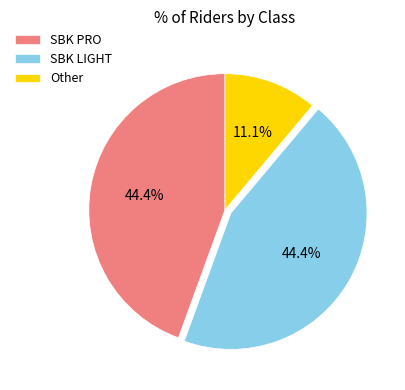

What is the smallest slice in the pie chart?

Other